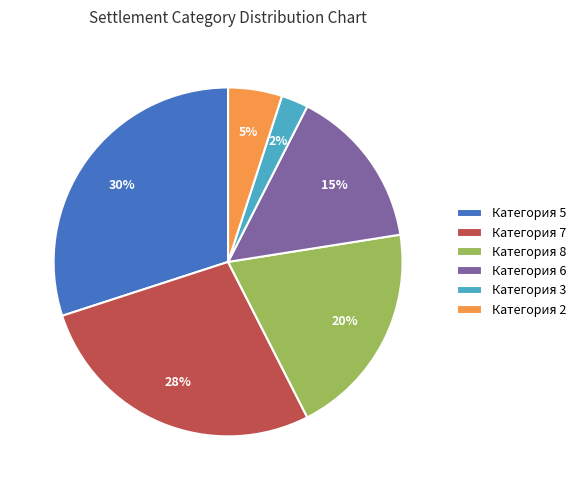

Between Категория 2 and Категория 3, which is larger?

Категория 2